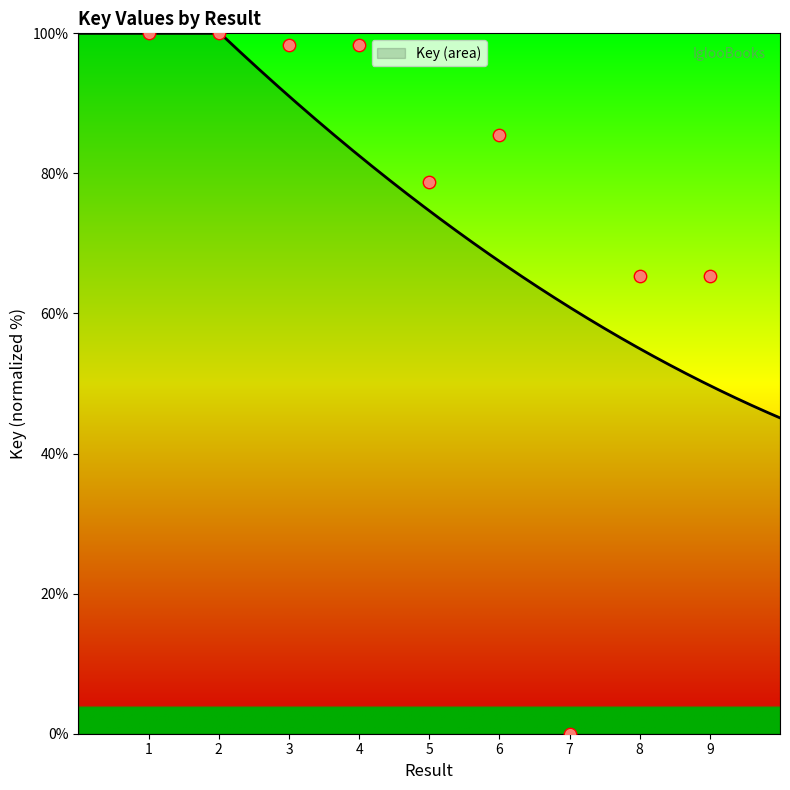

What is the change in value from 4 to 7?

-98.3